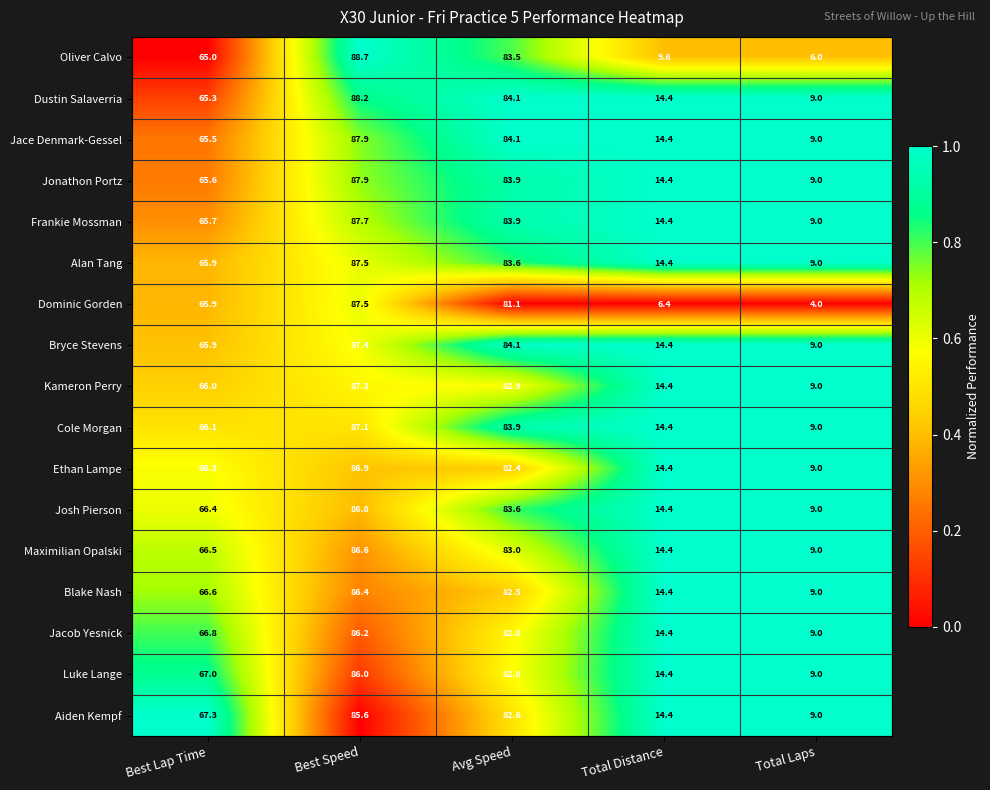

Rank the categories by Jacob Yesnick value from lowest to highest.

Total Laps, Total Distance, Best Lap Time, Avg Speed, Best Speed